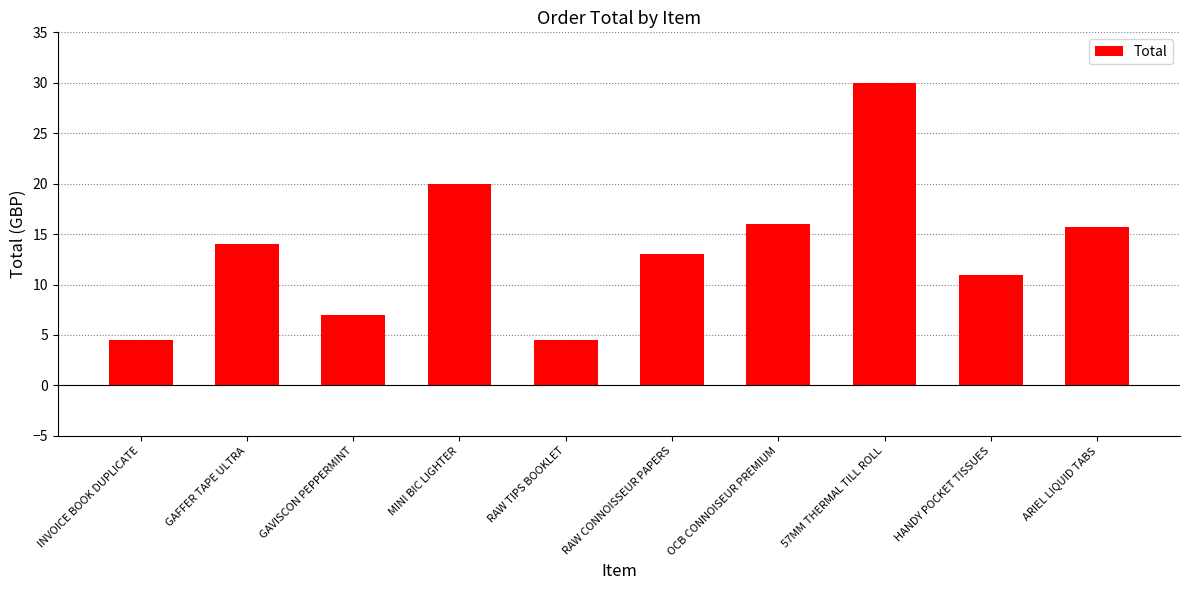

Which category has the highest value across all series?

57MM THERMAL TILL ROLL